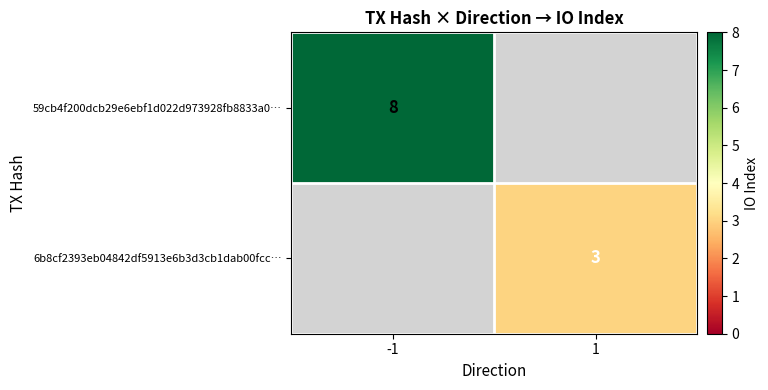

At how many categories does at least one series exceed 4?

1